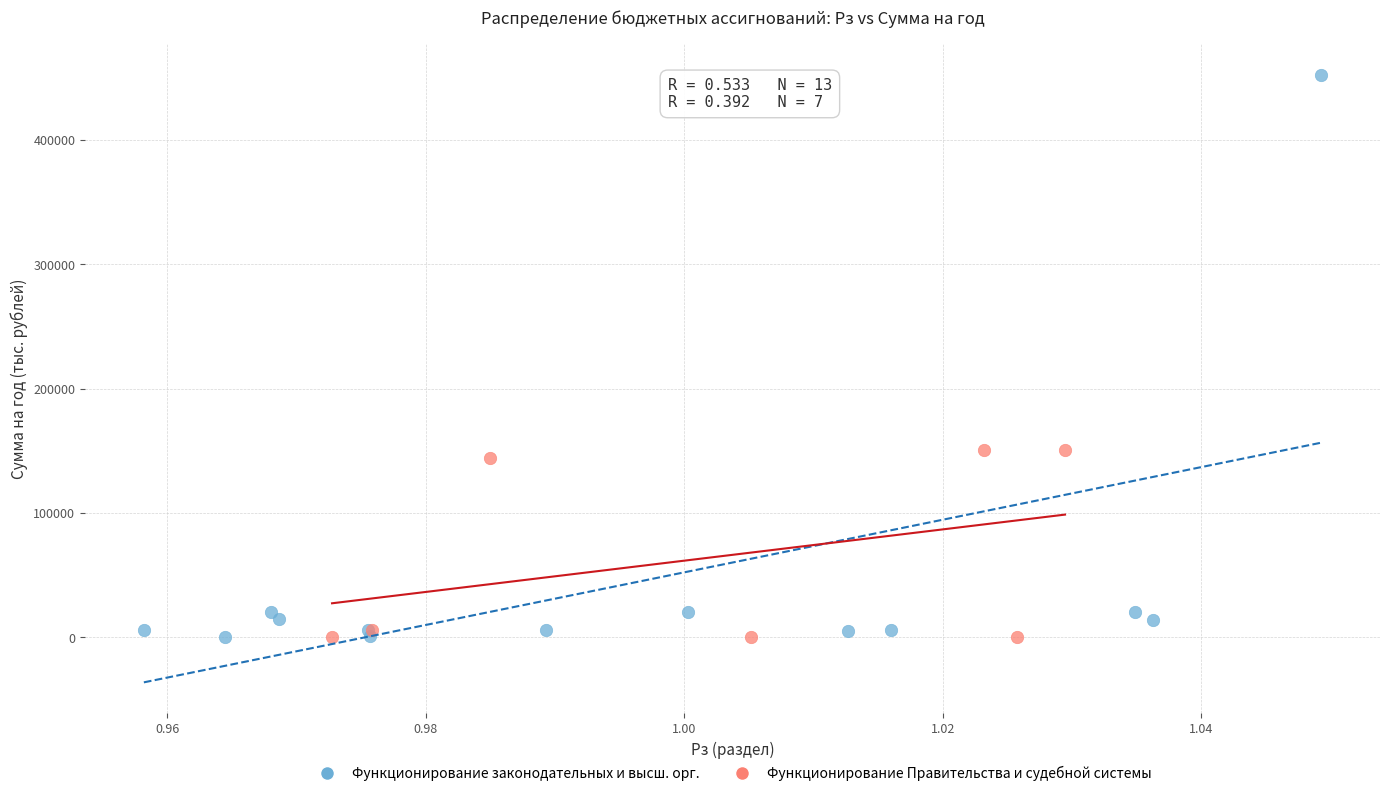

Which series reaches the maximum Y coordinate?

Функционирование законодательных и высш. орг.